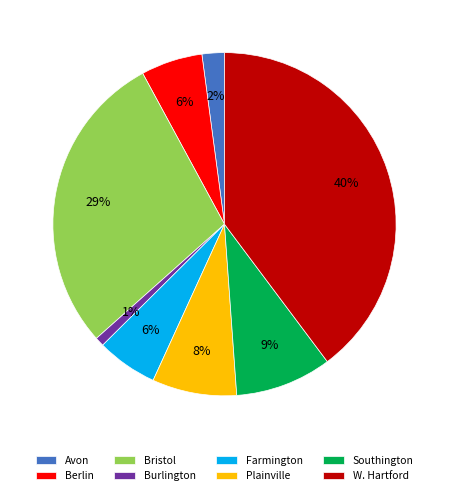

Which category has the smallest portion of the pie?

Burlington